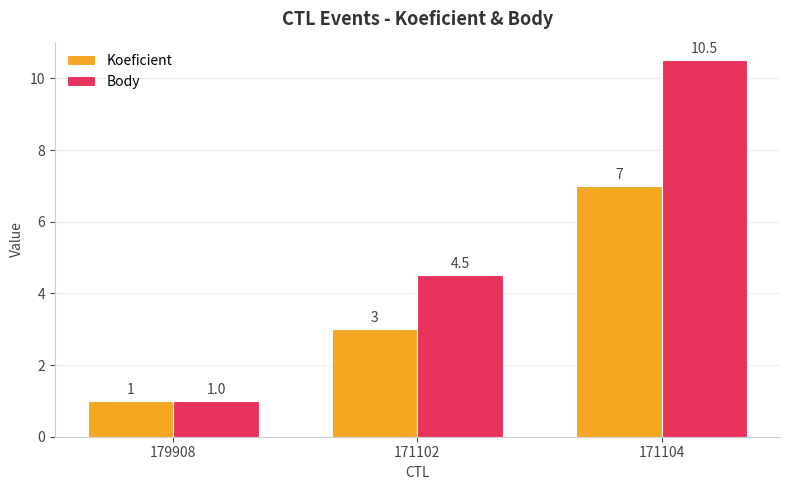

Reading left to right, transcribe all the data shown in this chart.

Koeficient: 179908=1.0	171102=3.0	171104=7.0
Body: 179908=1.0	171102=4.5	171104=10.5